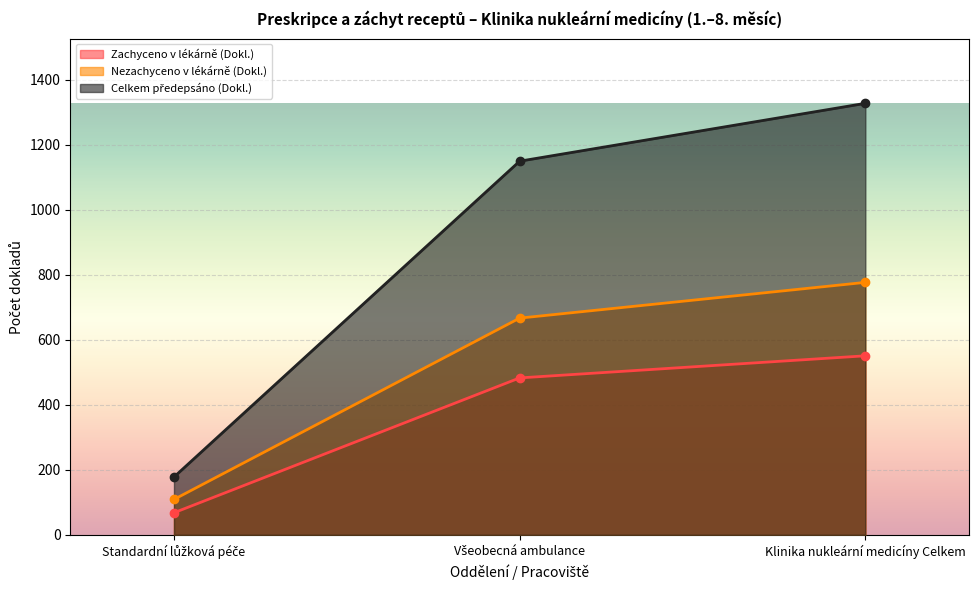

How many lines are shown in the chart?

3